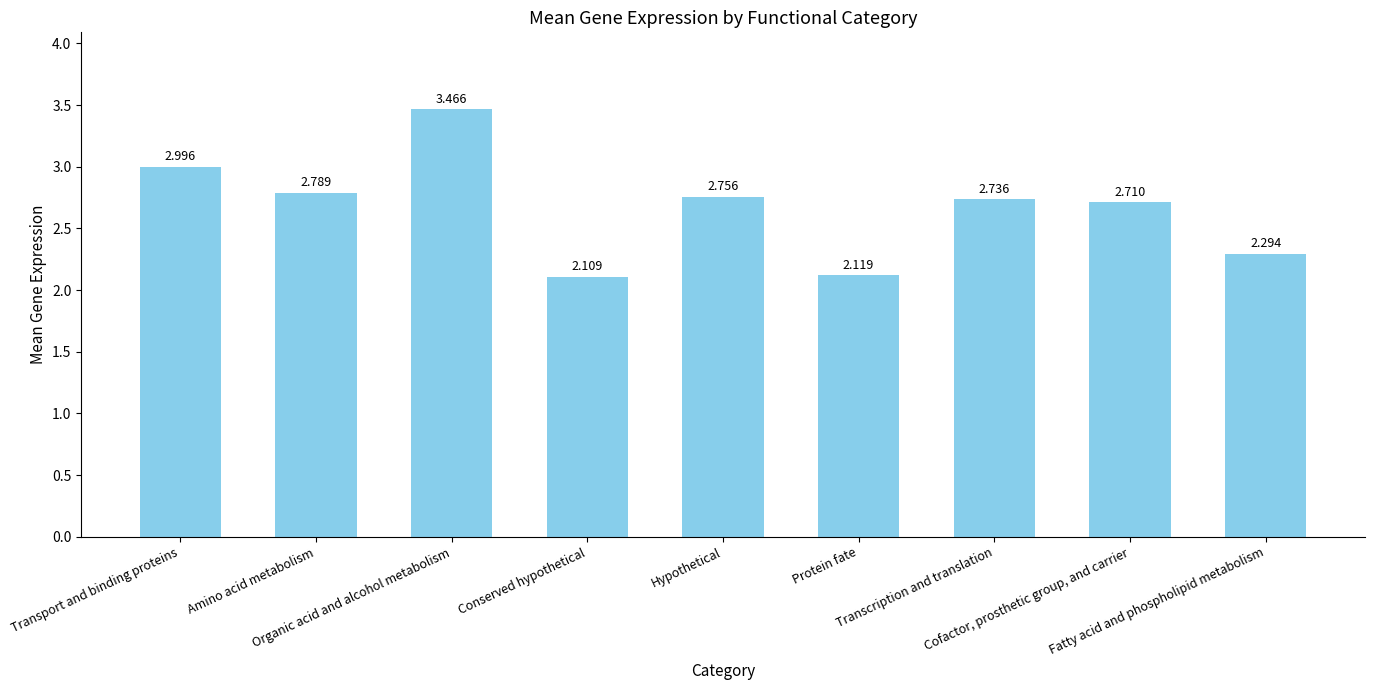

What is the value of the 6th bar from the left?

2.1